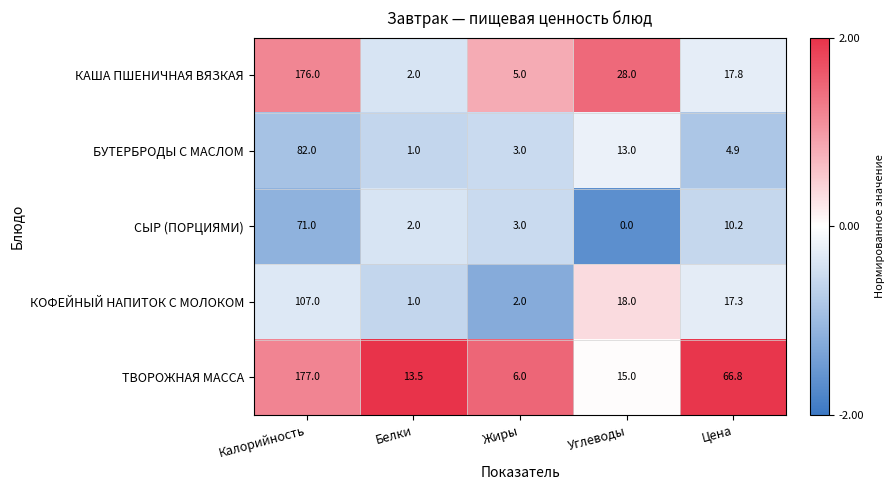

Between Калорийность and Цена, which series saw the biggest shift?

КАША ПШЕНИЧНАЯ ВЯЗКАЯ